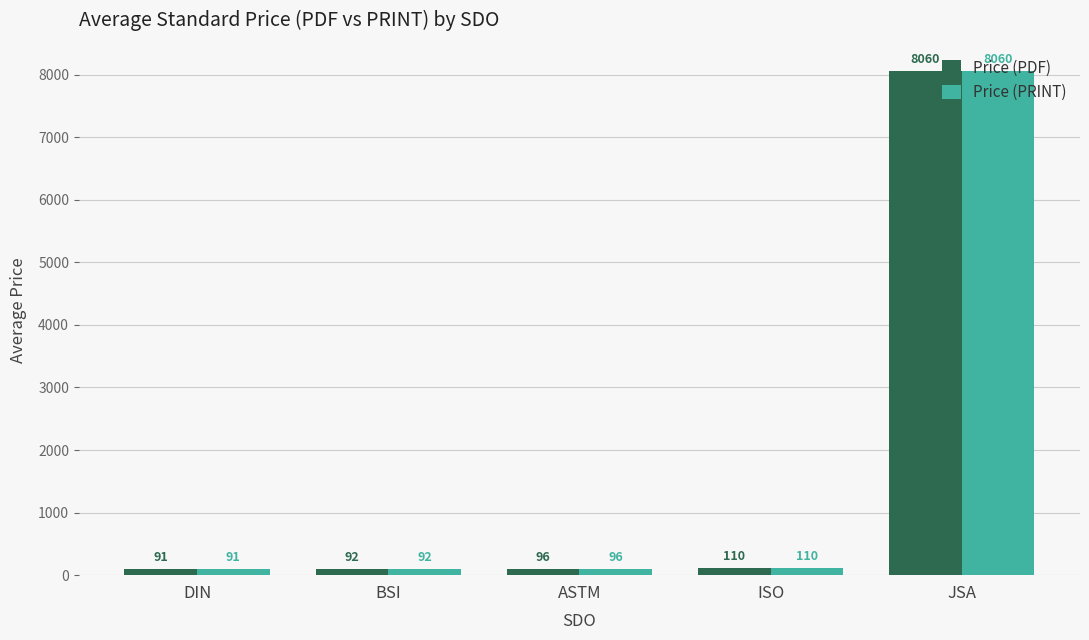

The value of Price (PRINT) at JSA is 12039.5. True or false?

False